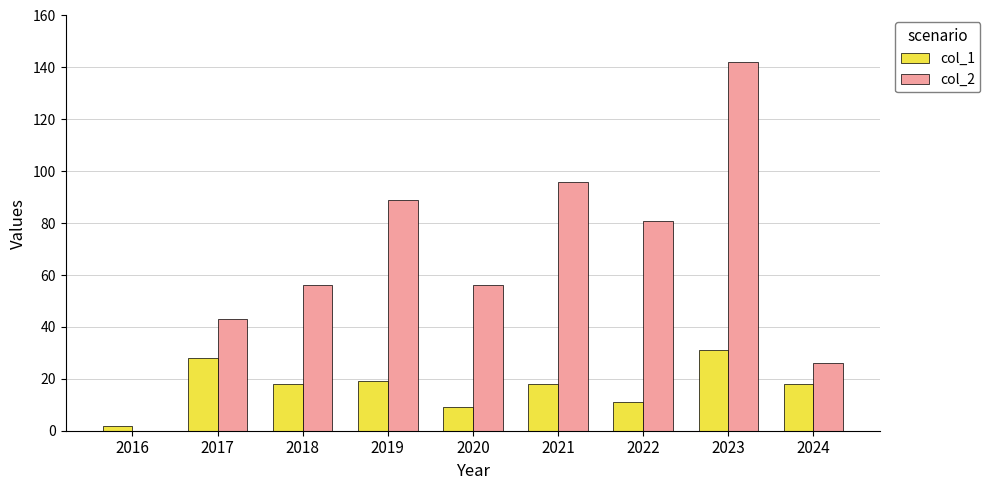

Reading left to right, list all the values displayed in this chart.

col_1: 2016=2	2017=28	2018=18	2019=19	2020=9	2021=18	2022=11	2023=31	2024=18
col_2: 2016=0	2017=43	2018=56	2019=89	2020=56	2021=96	2022=81	2023=142	2024=26